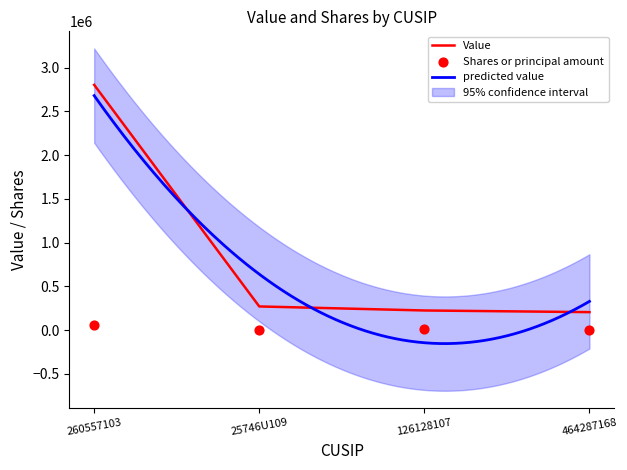

Is it true that Value equals 225000 at 126128107?

True